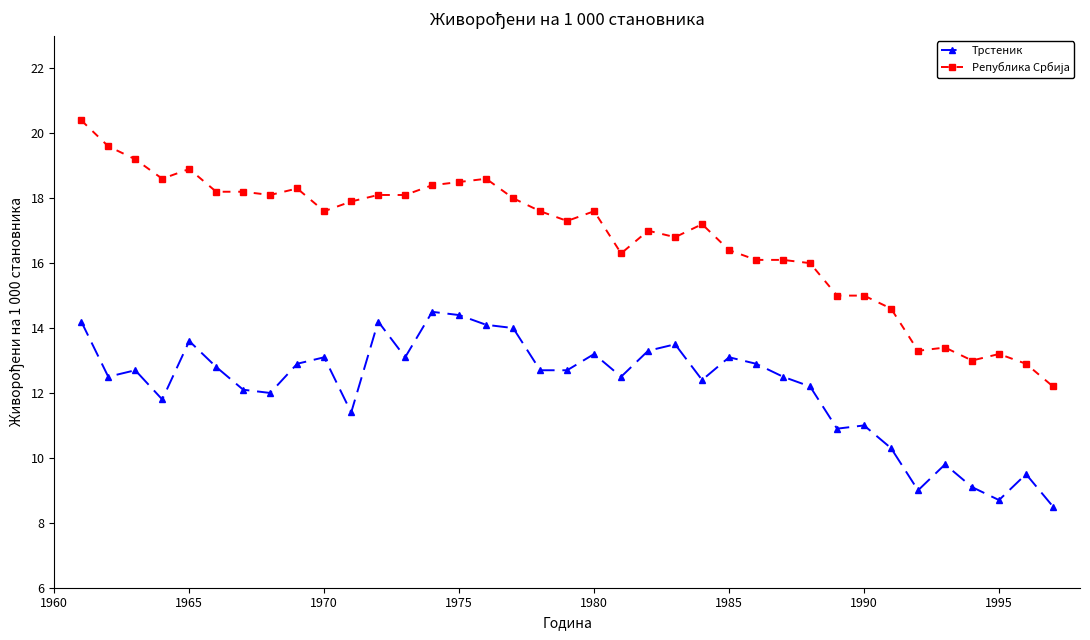

What is the value of the Трстеник point at the 16th from the left?

14.1